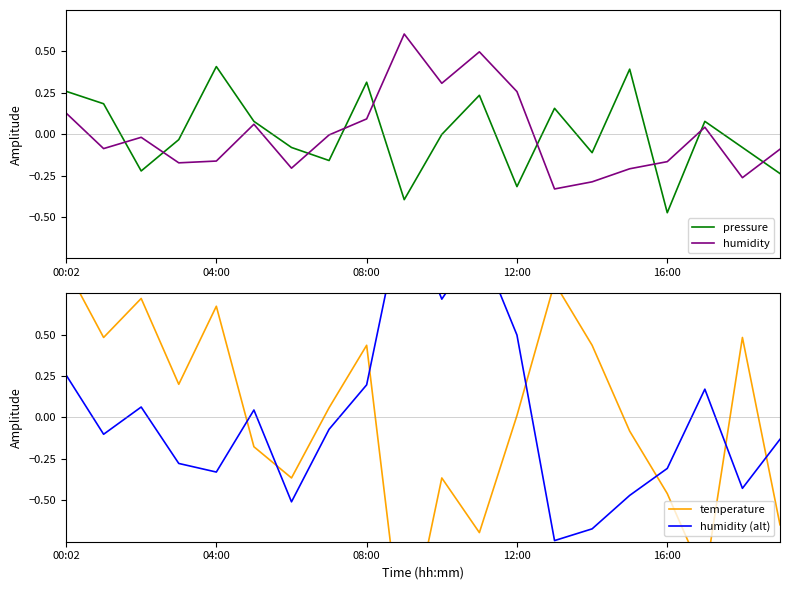

What is the sum of all humidity (alt) values?

0.2